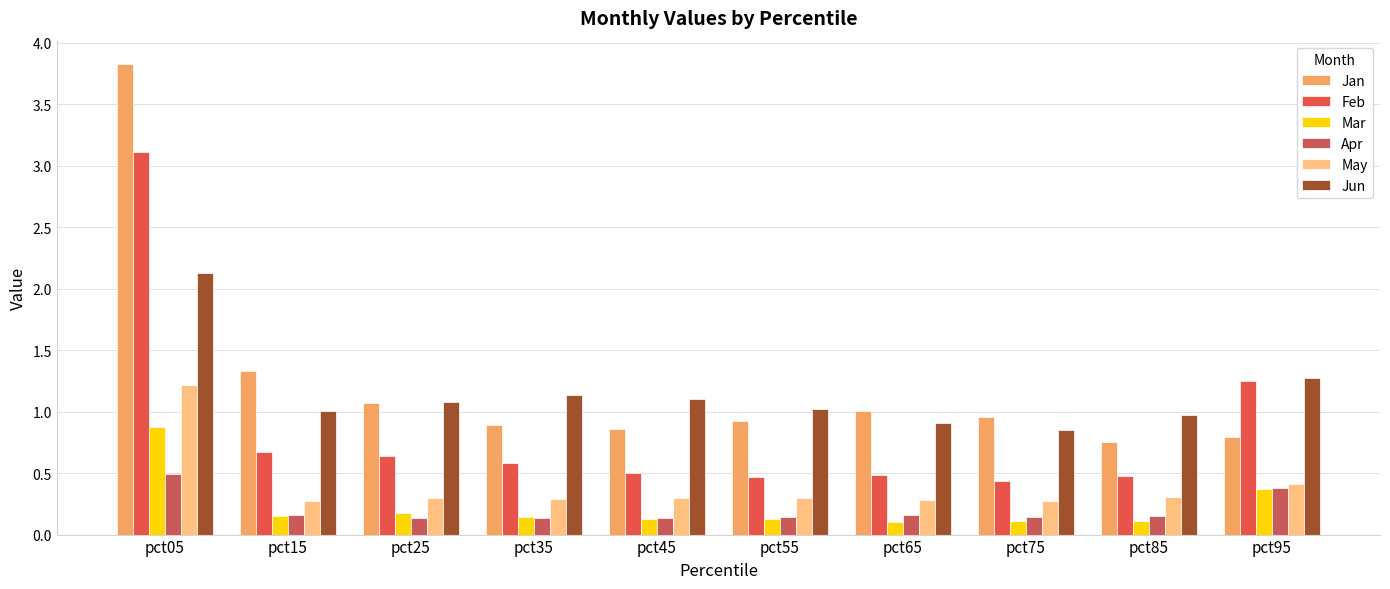

Between pct25 and pct85, which is larger?

pct25